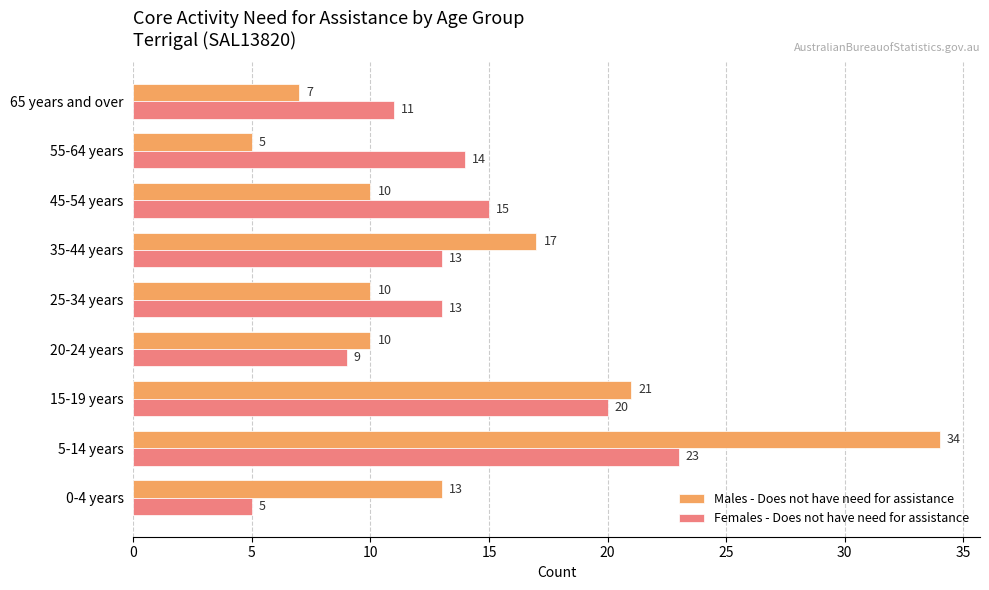

What is the maximum value for Males - Does not have need for assistance?

34